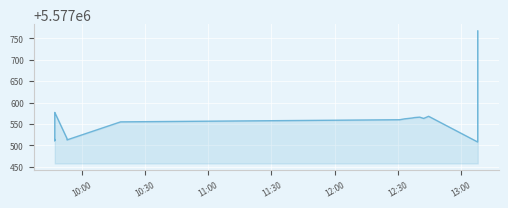

How many lines are shown in the chart?

1